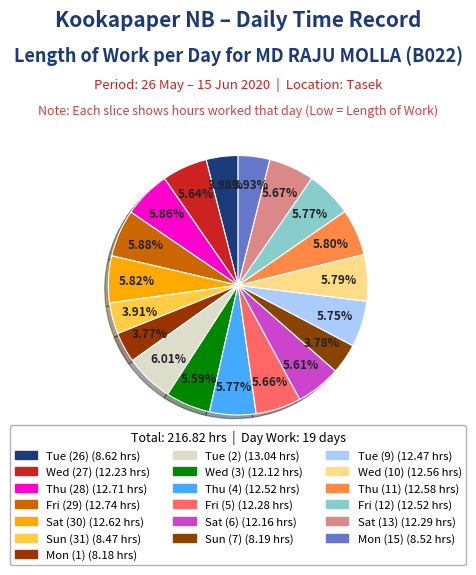

True or false: Sat (6) accounts for 14% of the total.

False